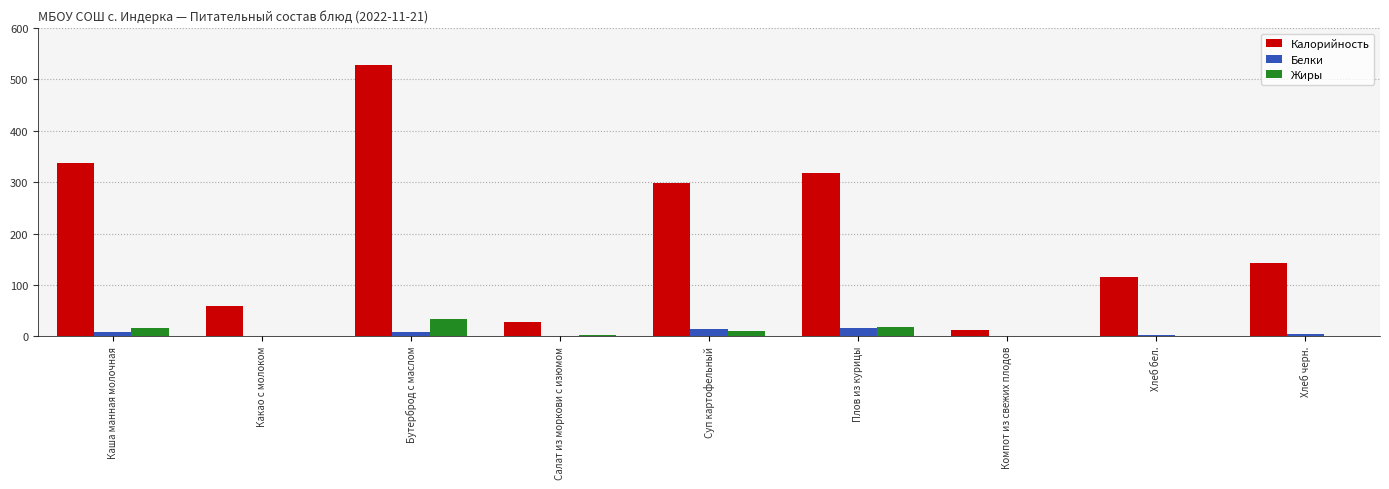

What value does the Жиры series have at Каша манная молочная?

15.9